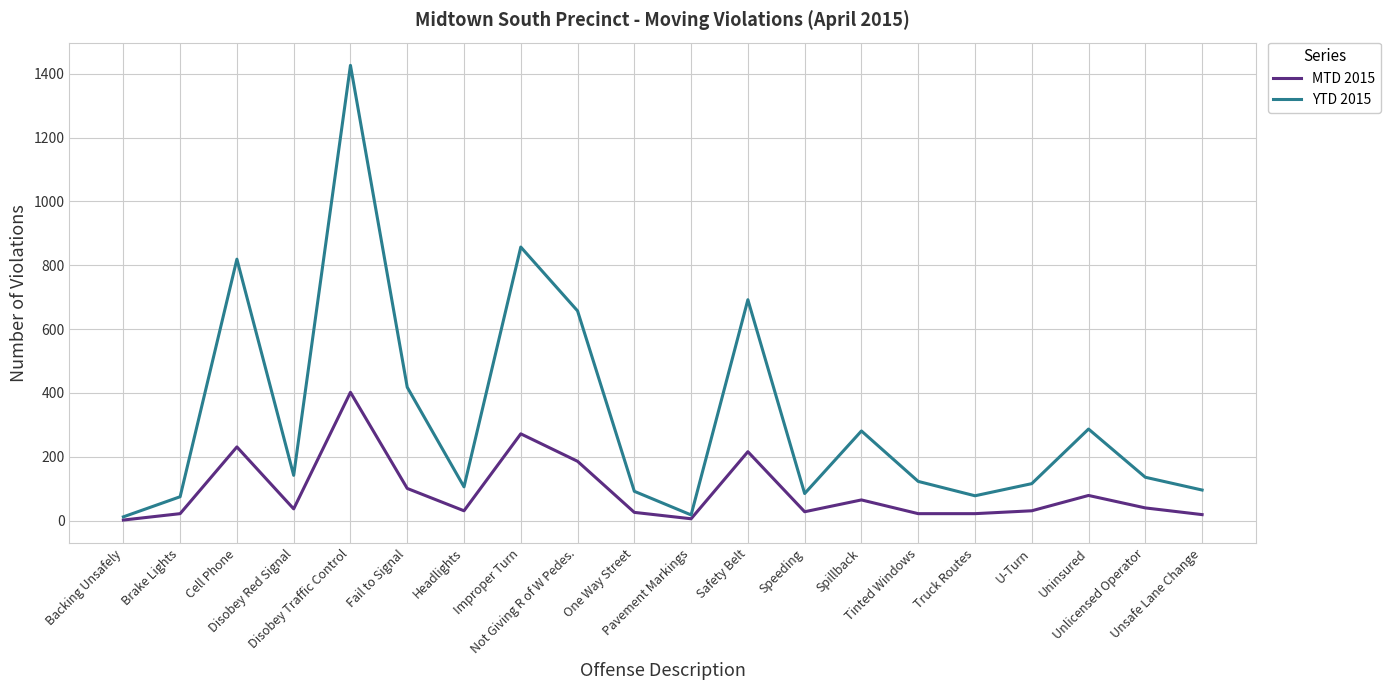

Rank the series by their average value, from highest to lowest.

YTD 2015, MTD 2015